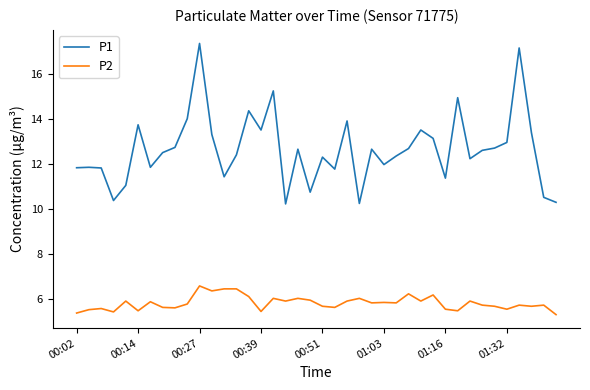

Which series has the largest total across all categories?

P1